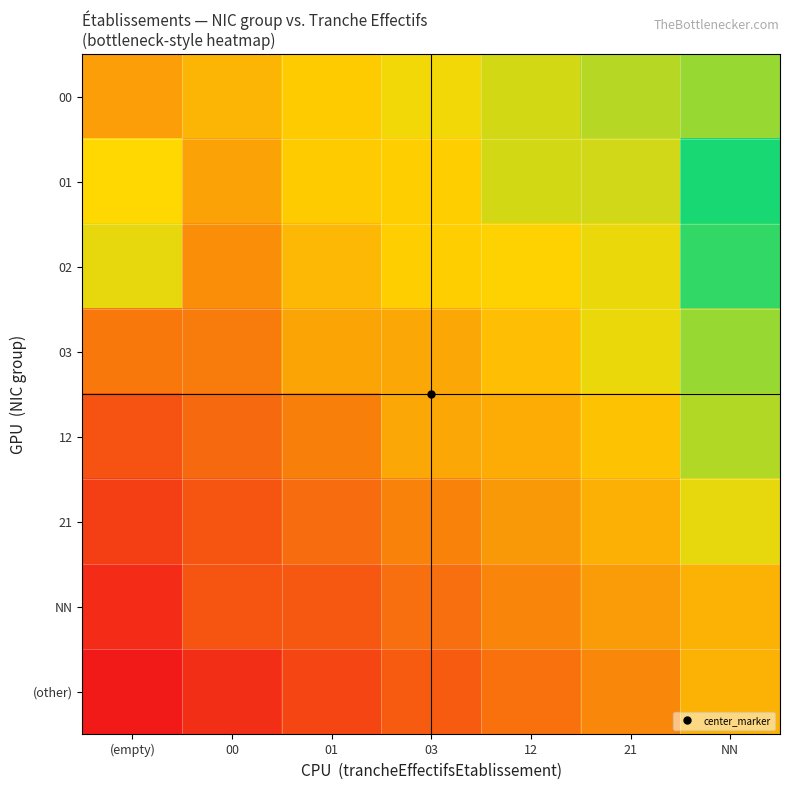

Which series has the largest total across all categories?

01